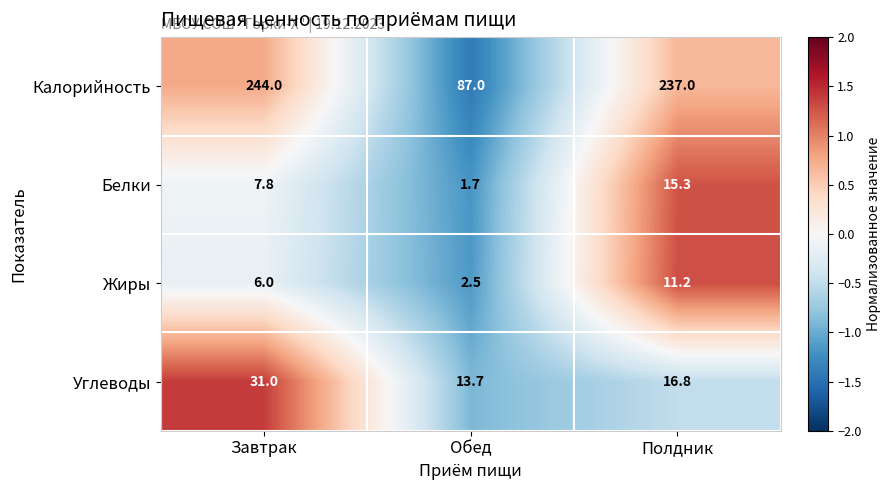

How many series are shown in this chart?

4